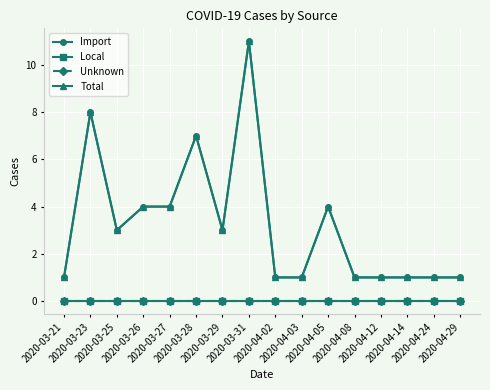

The Local series shows 0 at 2020-04-05. True or false?

True